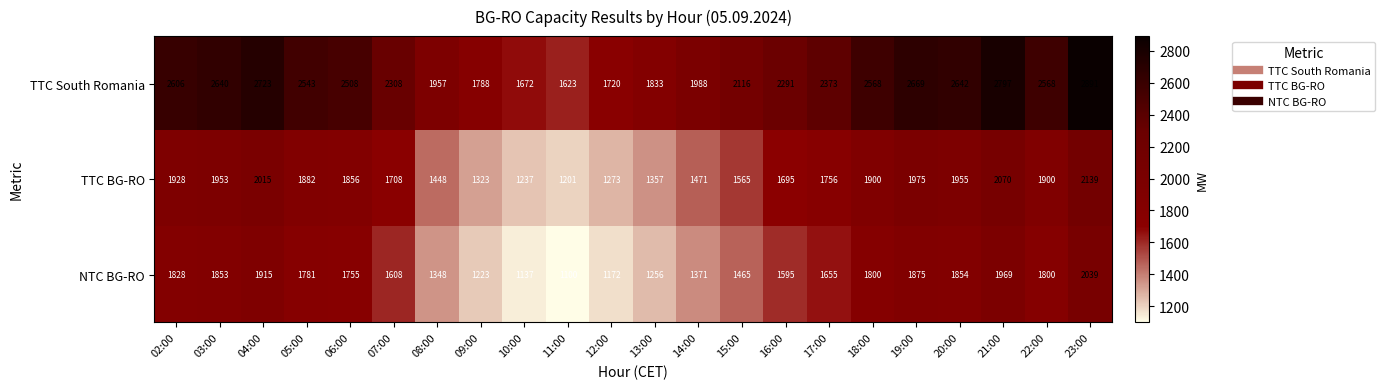

At which label does NTC BG-RO first exceed 1755?

02:00